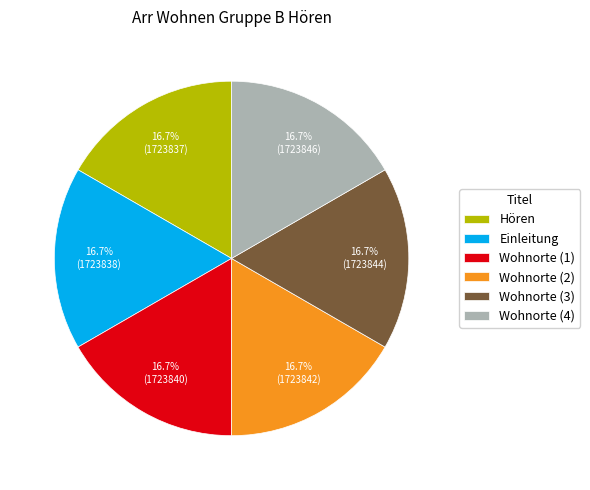

Do Wohnorte (4) and Hören together represent more than half of the pie?

No